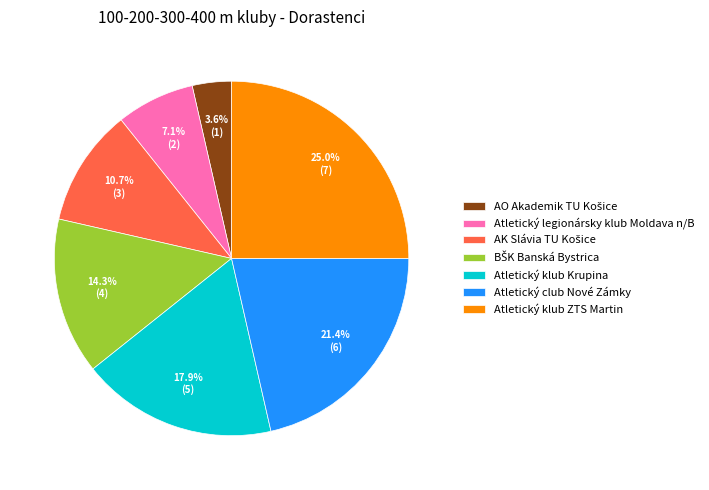

How much of the chart is everything except Atletický legionársky klub Moldava n/B?

92.9%